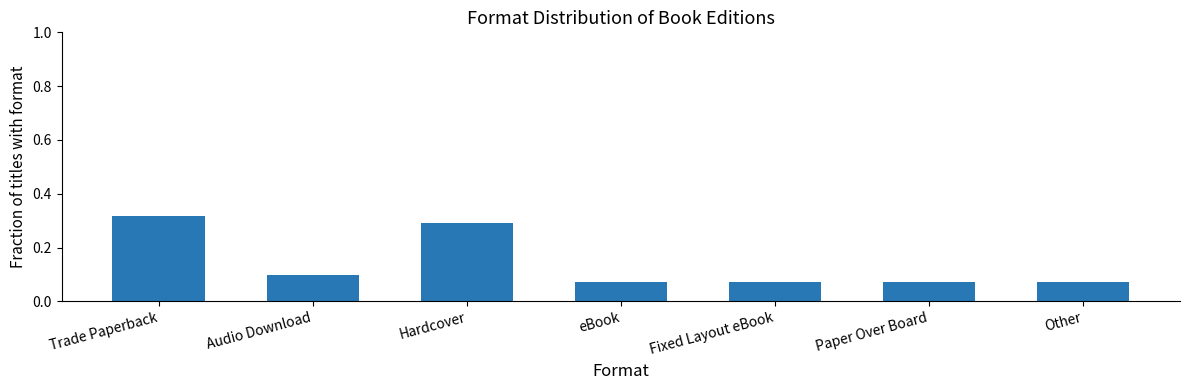

Which category has the highest value across all series?

Trade Paperback